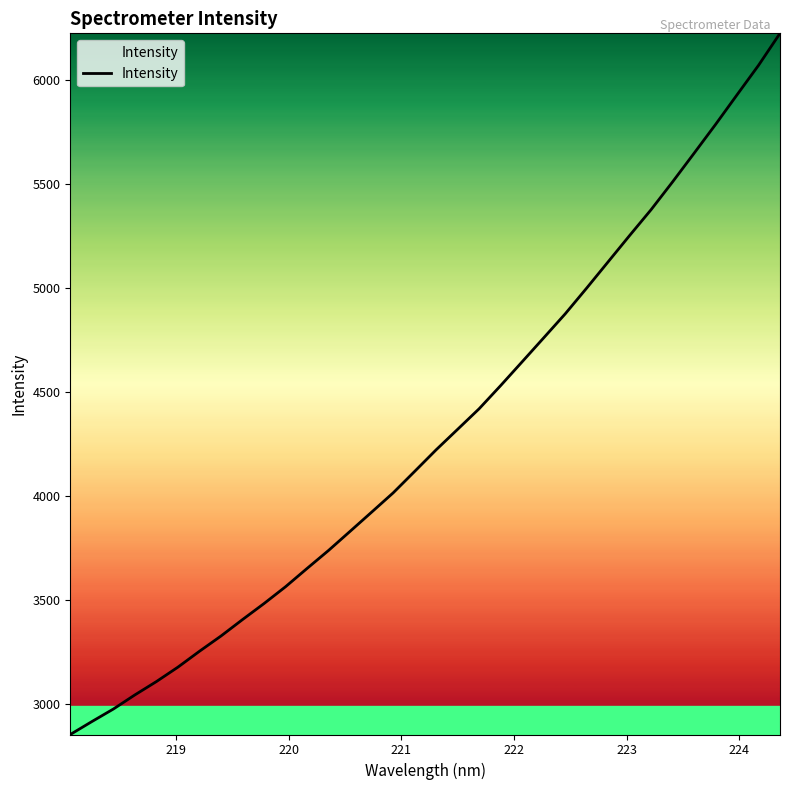

Count the number of values greater than 4221.

17